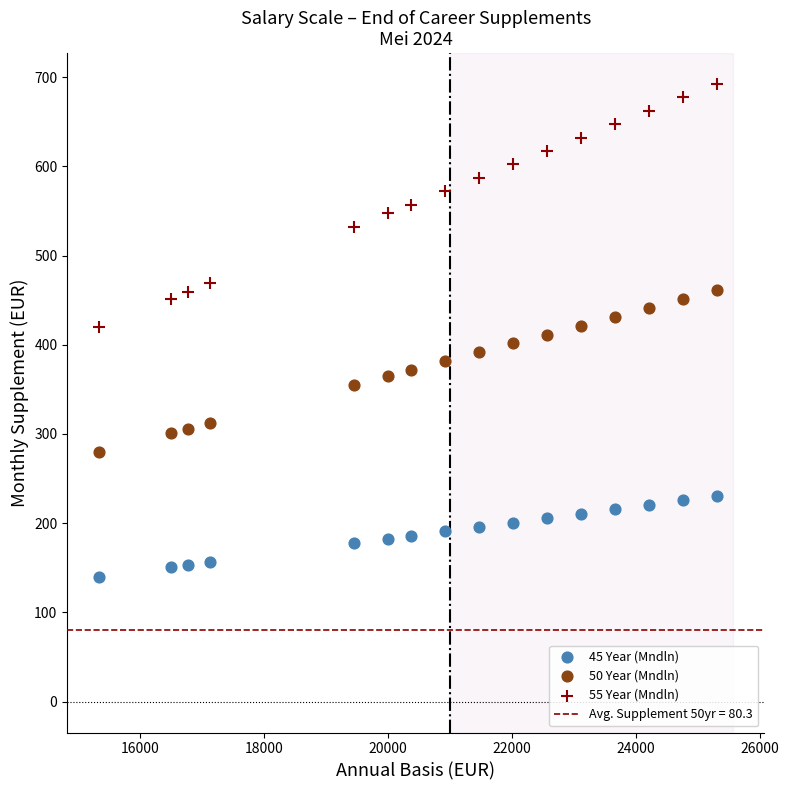

Across all data points, what is the range of X values (max minus min)?

9959.6